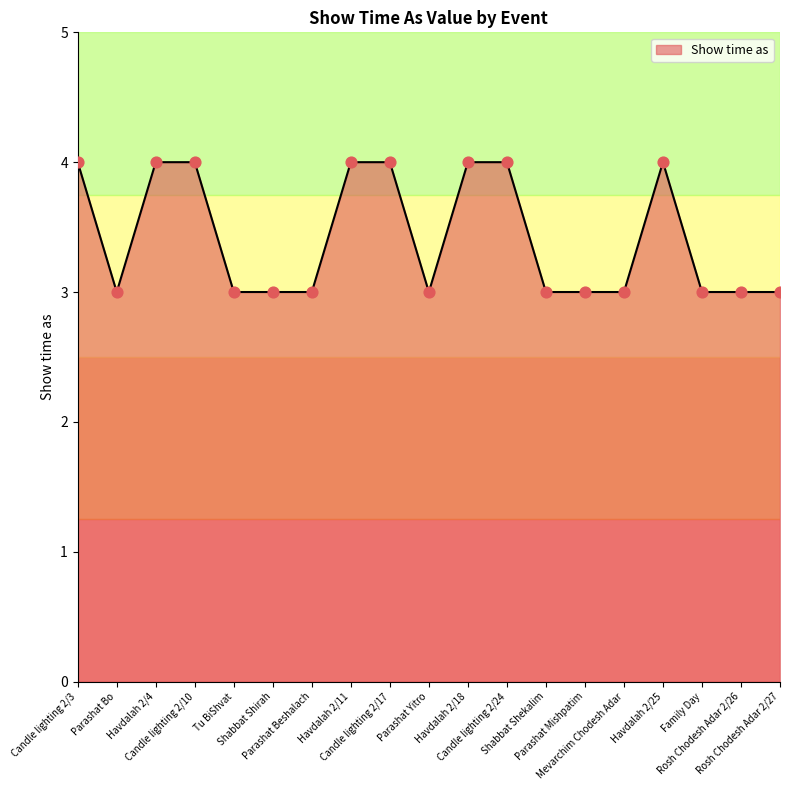

Between Havdalah 2/18 and Rosh Chodesh Adar 2/27, which is larger?

Havdalah 2/18